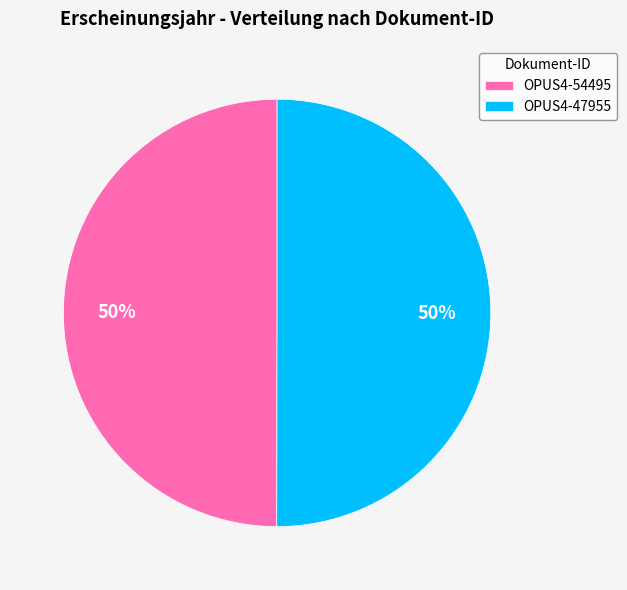

Combined, do OPUS4-47955 and OPUS4-54495 account for over 50%?

Yes